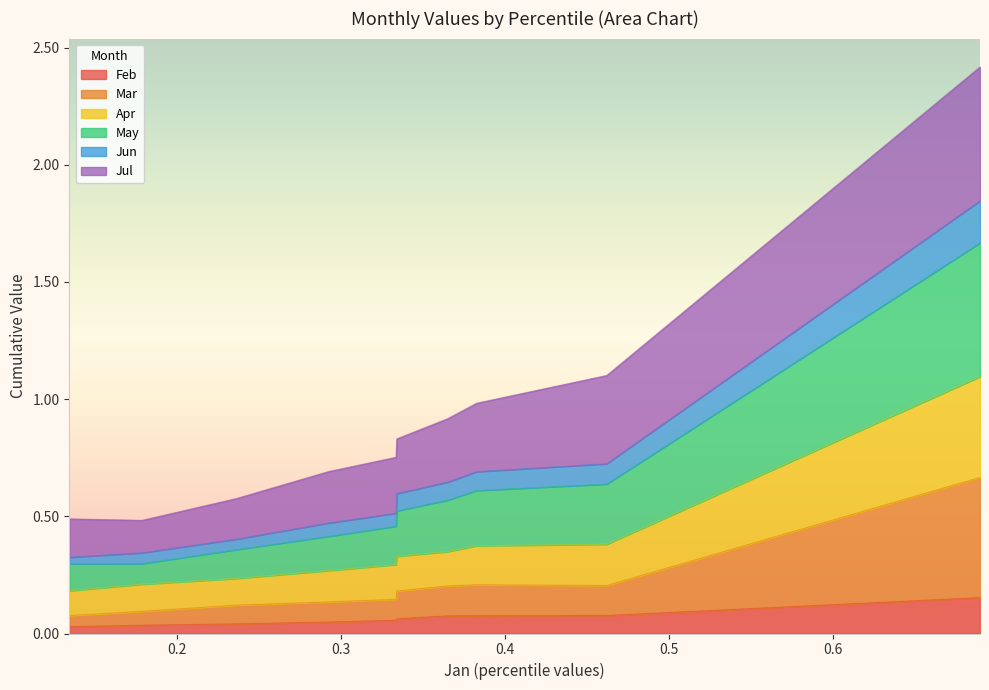

What are all the series names shown in the legend?

Feb, Mar, Apr, May, Jun, Jul